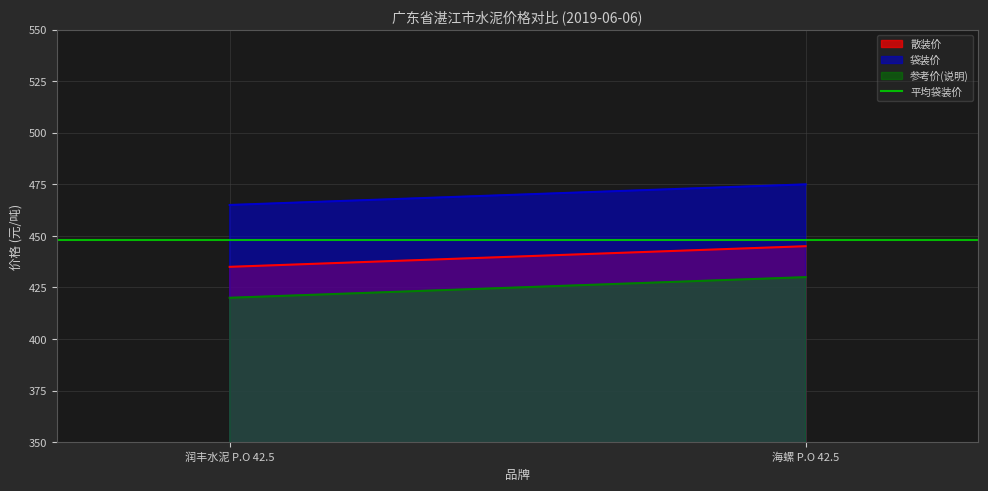

Rank the categories by 参考价(说明) value from highest to lowest.

海螺 P.O 42.5, 润丰水泥 P.O 42.5